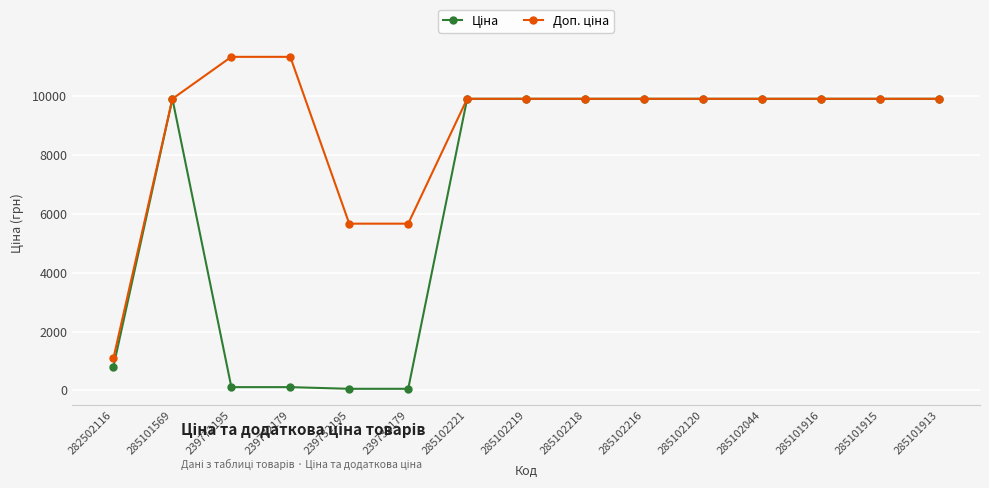

What is the total value across all series at 285102120?

19817.0